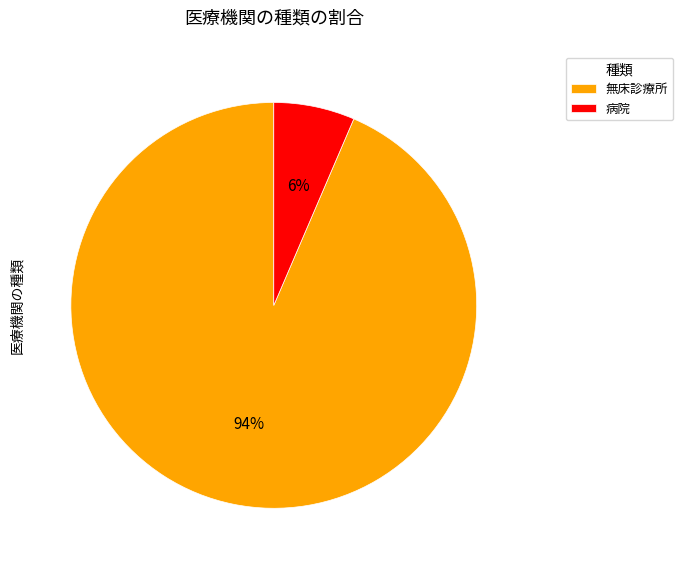

Rank the categories by value from highest to lowest.

無床診療所, 病院